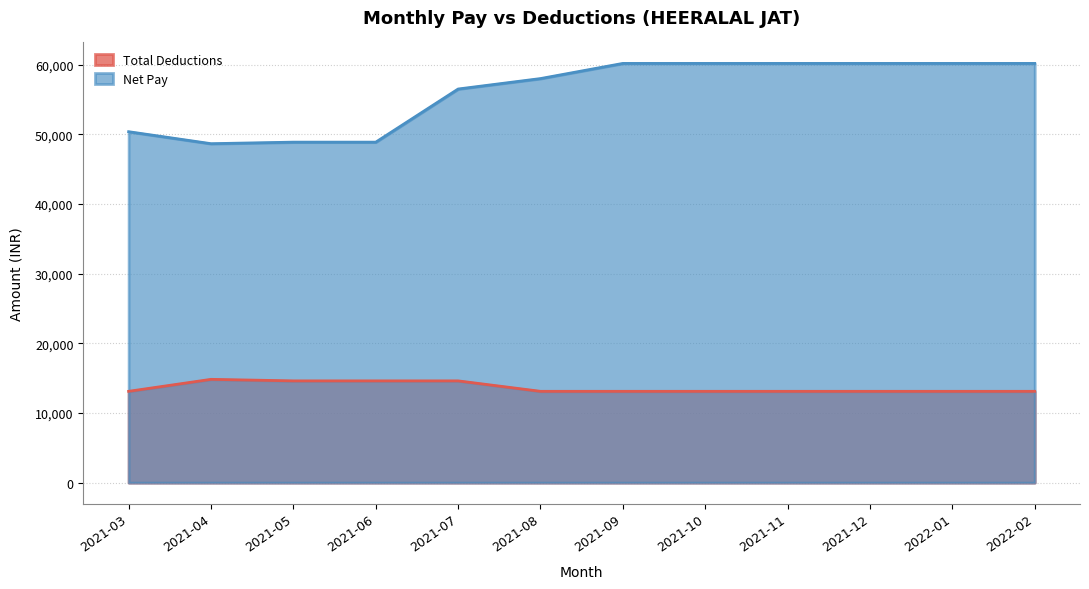

What is the minimum value for Total Deductions?

13113